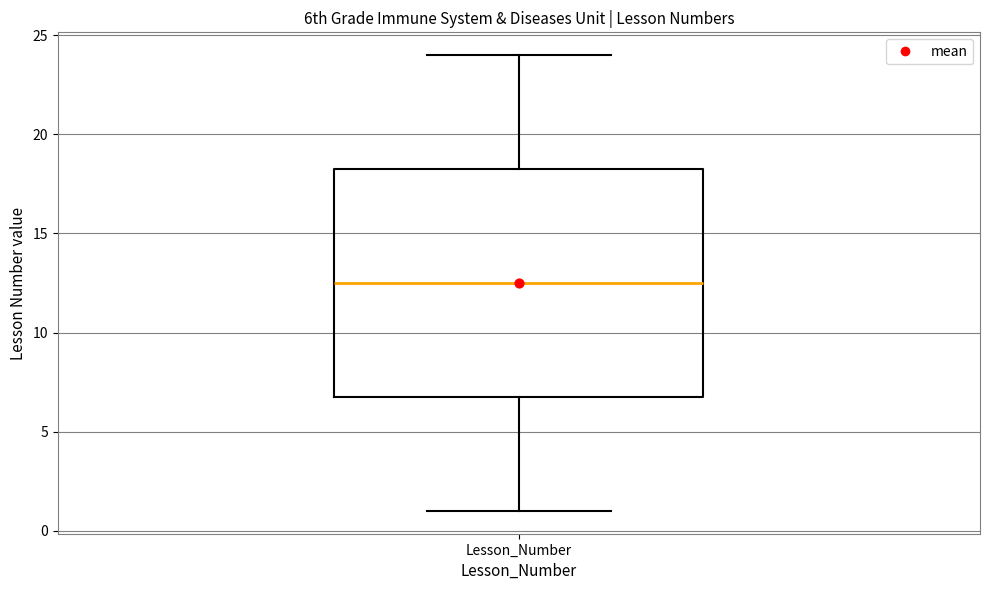

Read this box plot against the y-axis: the position of the median line, the range covered by the box, and the ends of both whiskers. The values are not printed on the chart, so give them approximately, as read against the axis.

median 12.5, box 7.0 to 18.5, whiskers 1.0 to 24.0